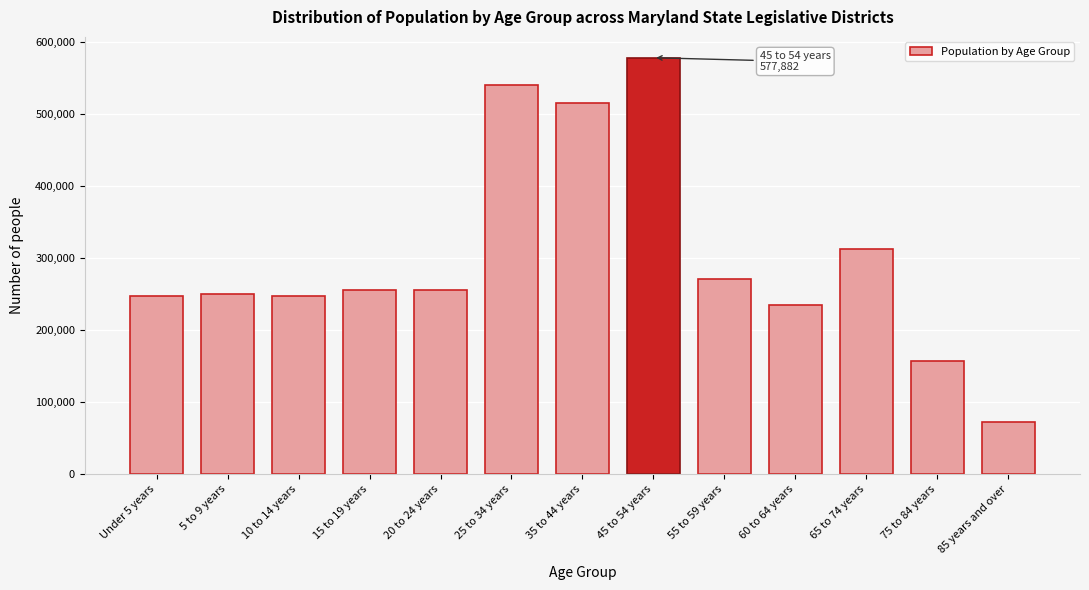

What is the change in value from 25 to 34 years to 65 to 74 years?

-228167